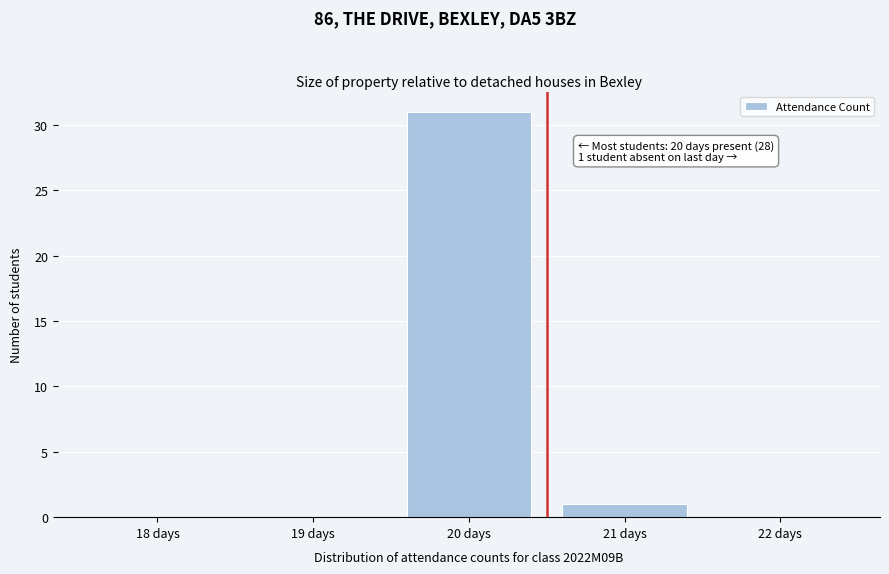

Reading right to left, list all the values displayed in this chart.

22 days=0	21 days=1	20 days=31	19 days=0	18 days=0